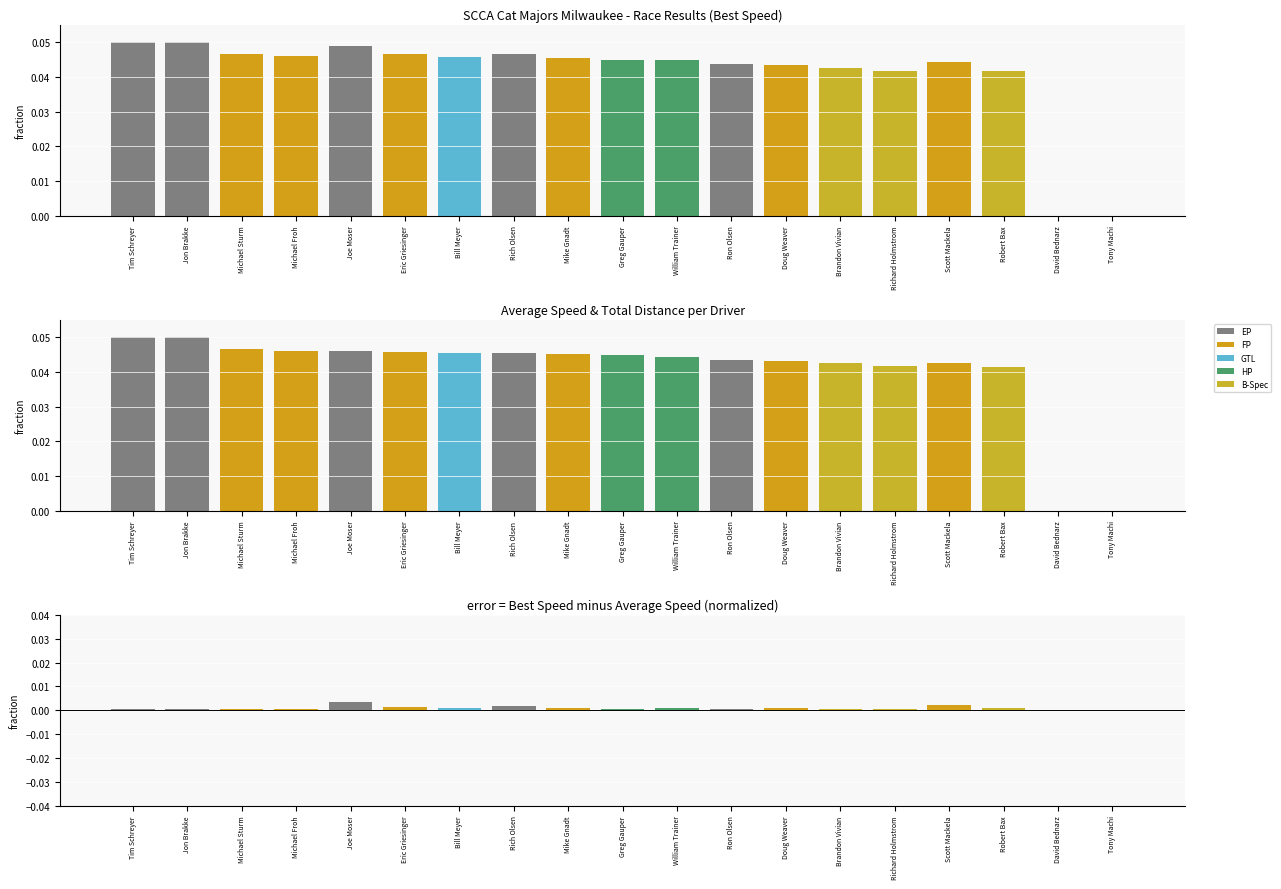

Count the Best Speed values in the range 0 to 1.

19